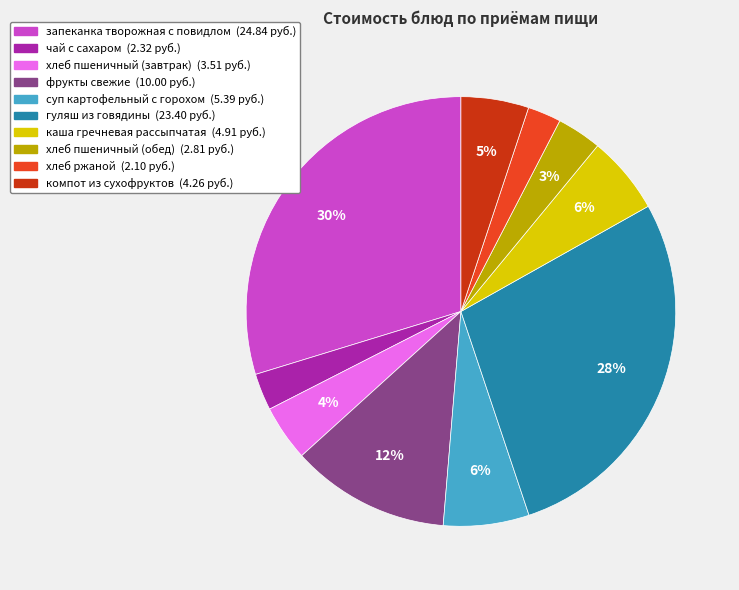

Combined, do хлеб пшеничный (завтрак) and каша гречневая рассыпчатая account for over 50%?

No